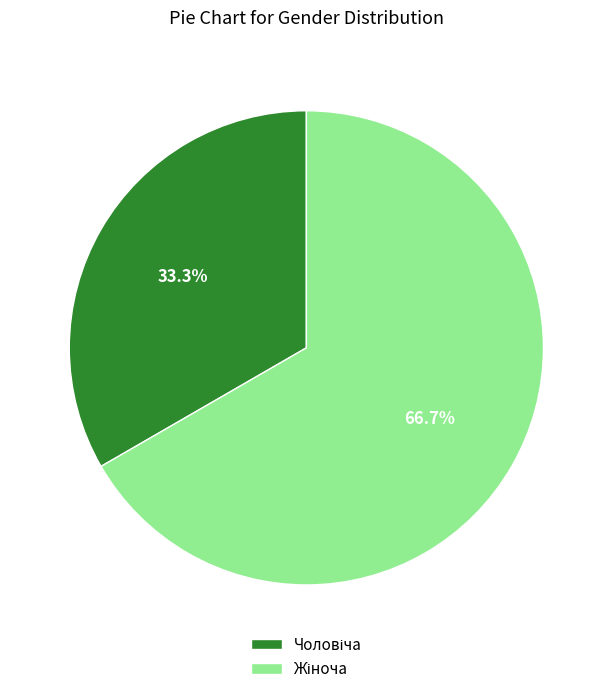

How many slices are in this pie chart?

2